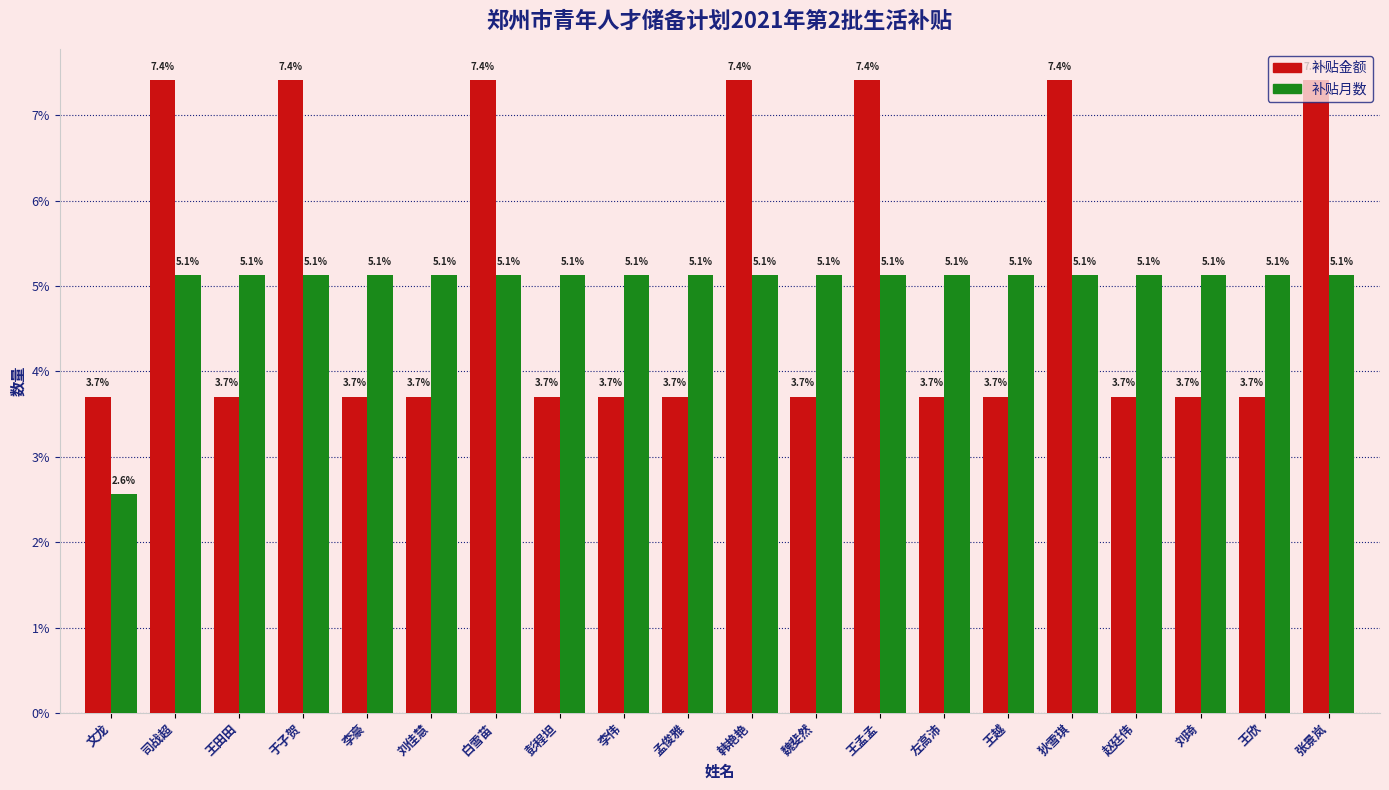

Reading left to right, what are all the values shown in this chart?

补贴金额: 3.7	7.4	3.7	7.4	3.7	3.7	7.4	3.7	3.7	3.7	7.4	3.7	7.4	3.7	3.7	7.4	3.7	3.7	3.7	7.4
补贴月数: 2.6	5.1	5.1	5.1	5.1	5.1	5.1	5.1	5.1	5.1	5.1	5.1	5.1	5.1	5.1	5.1	5.1	5.1	5.1	5.1